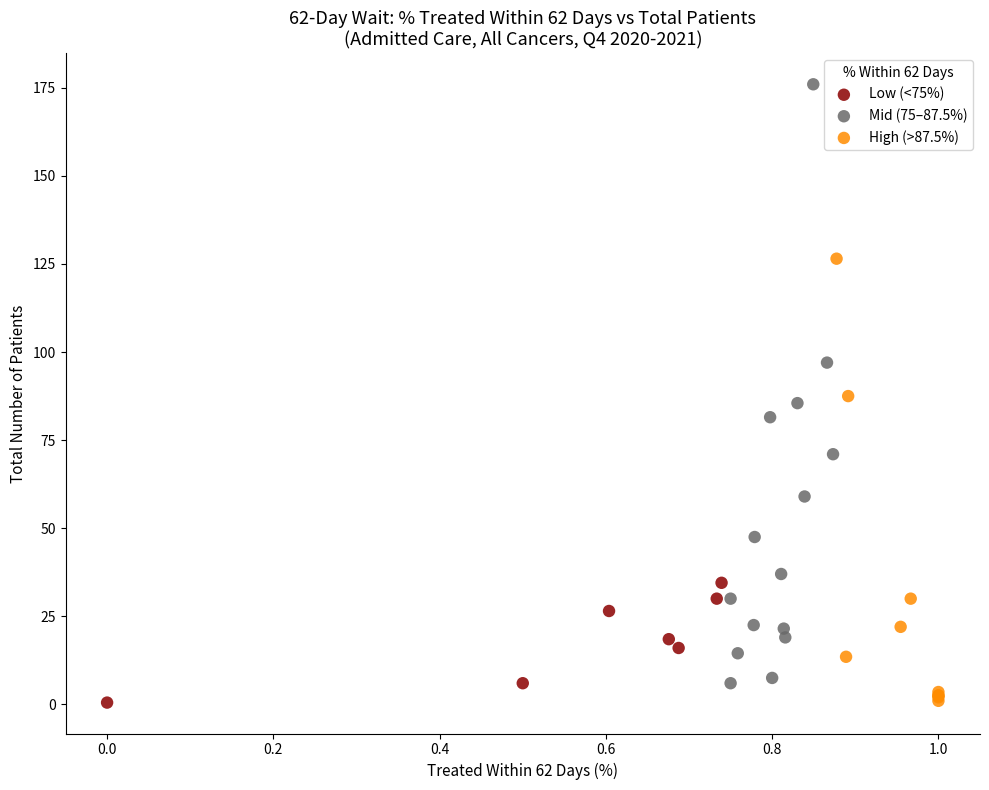

What are all the series names shown in the legend?

Low (<75%), Mid (75–87.5%), High (>87.5%)